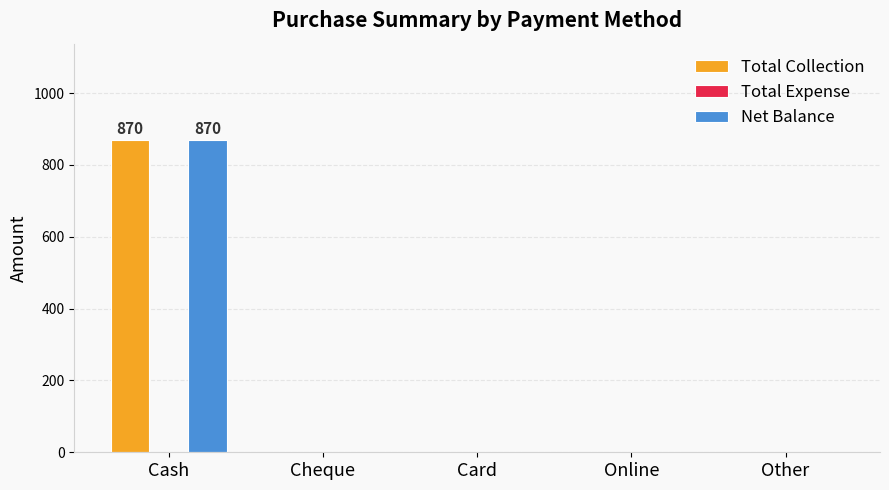

What is the sum of all Net Balance values?

870